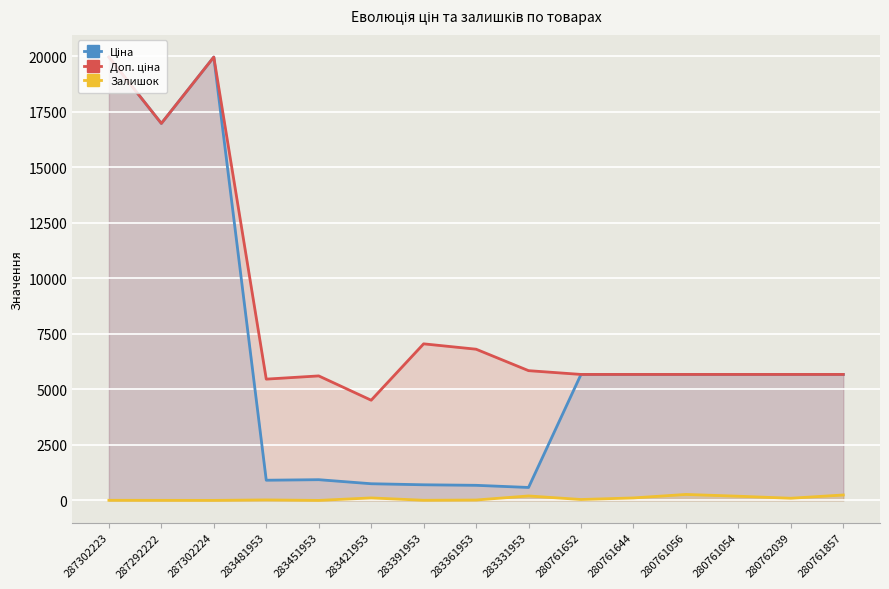

True or false: Доп. ціна and Ціна cross at least once.

False